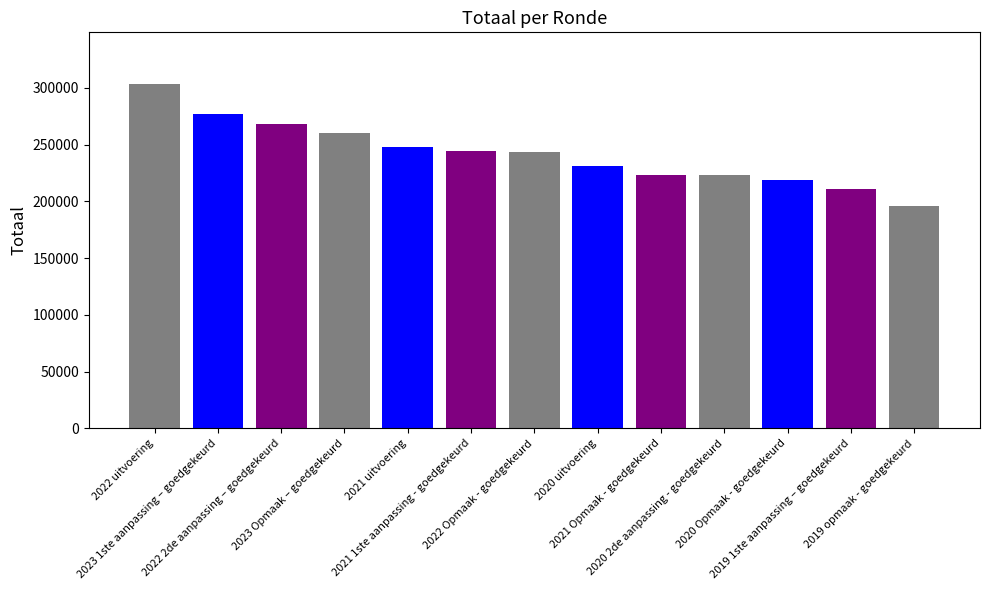

What is the change in value from 2020 2de aanpassing - goedgekeurd to 2019 1ste aanpassing – goedgekeurd?

-11744